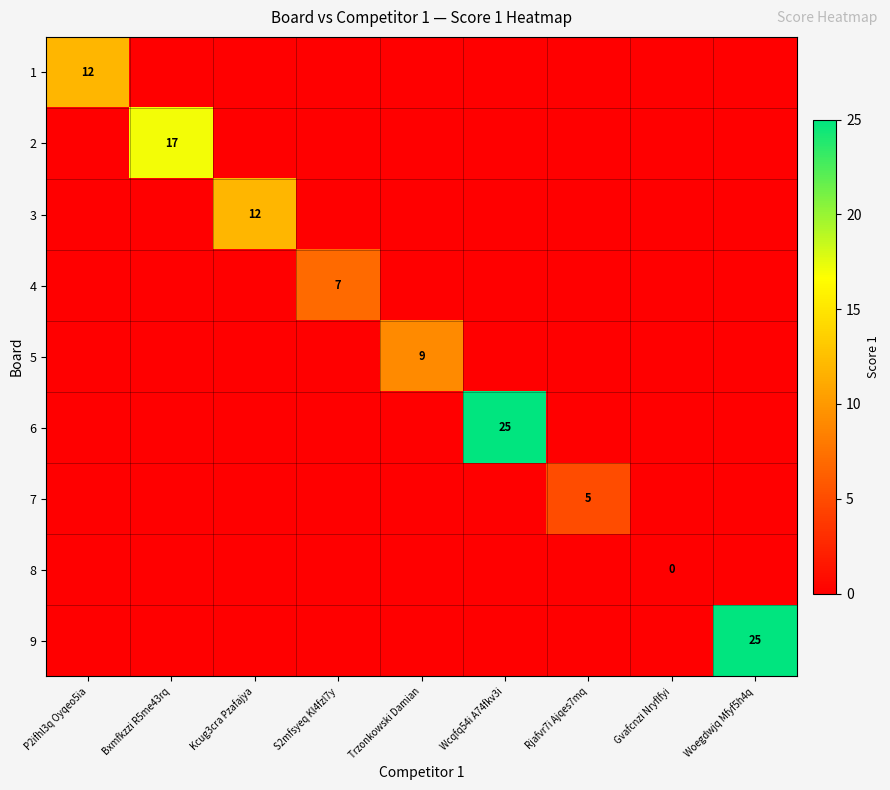

What is the sum of the 1 values at Woegdwjq Mfyf5h4q and P2ifhl3q Oyqeo5ia?

12